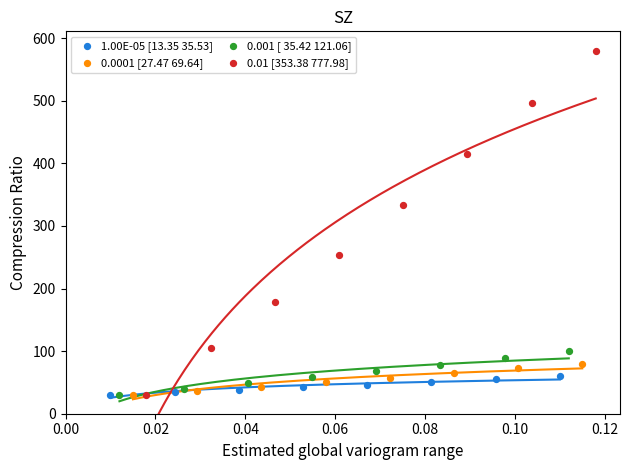

Which series reaches the maximum Y coordinate?

0.01 [353.38 777.98]